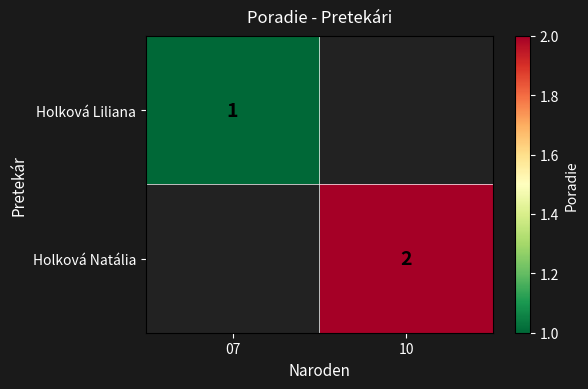

True or false: Holková Liliana has a value of 2 at 07.

False